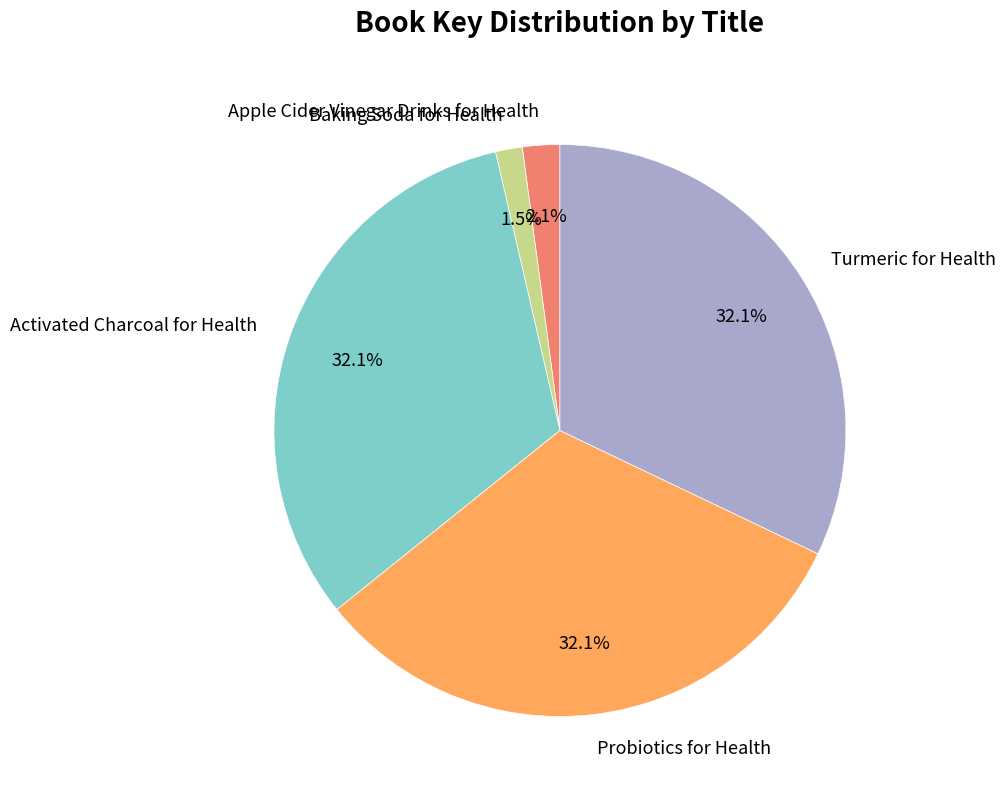

How many segments does this pie chart have?

5